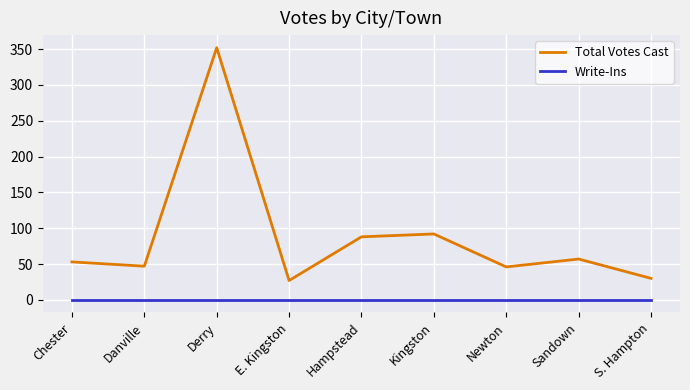

Is it true that Total Votes Cast equals 90 at Derry?

False